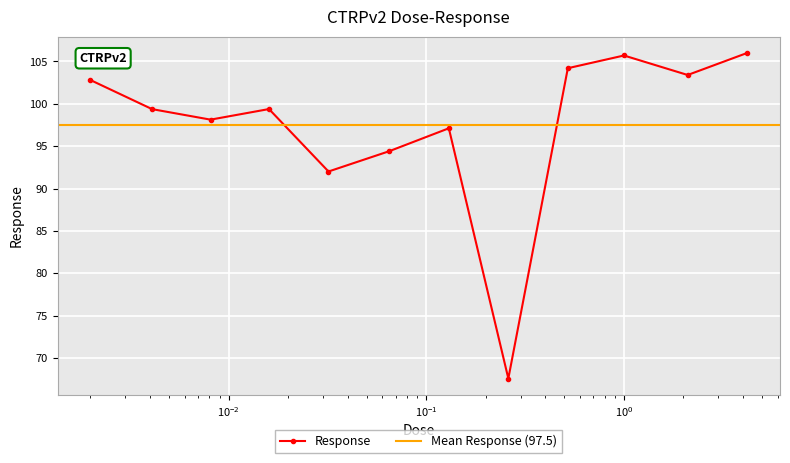

Does the chart display data point markers on the line(s)?

Yes